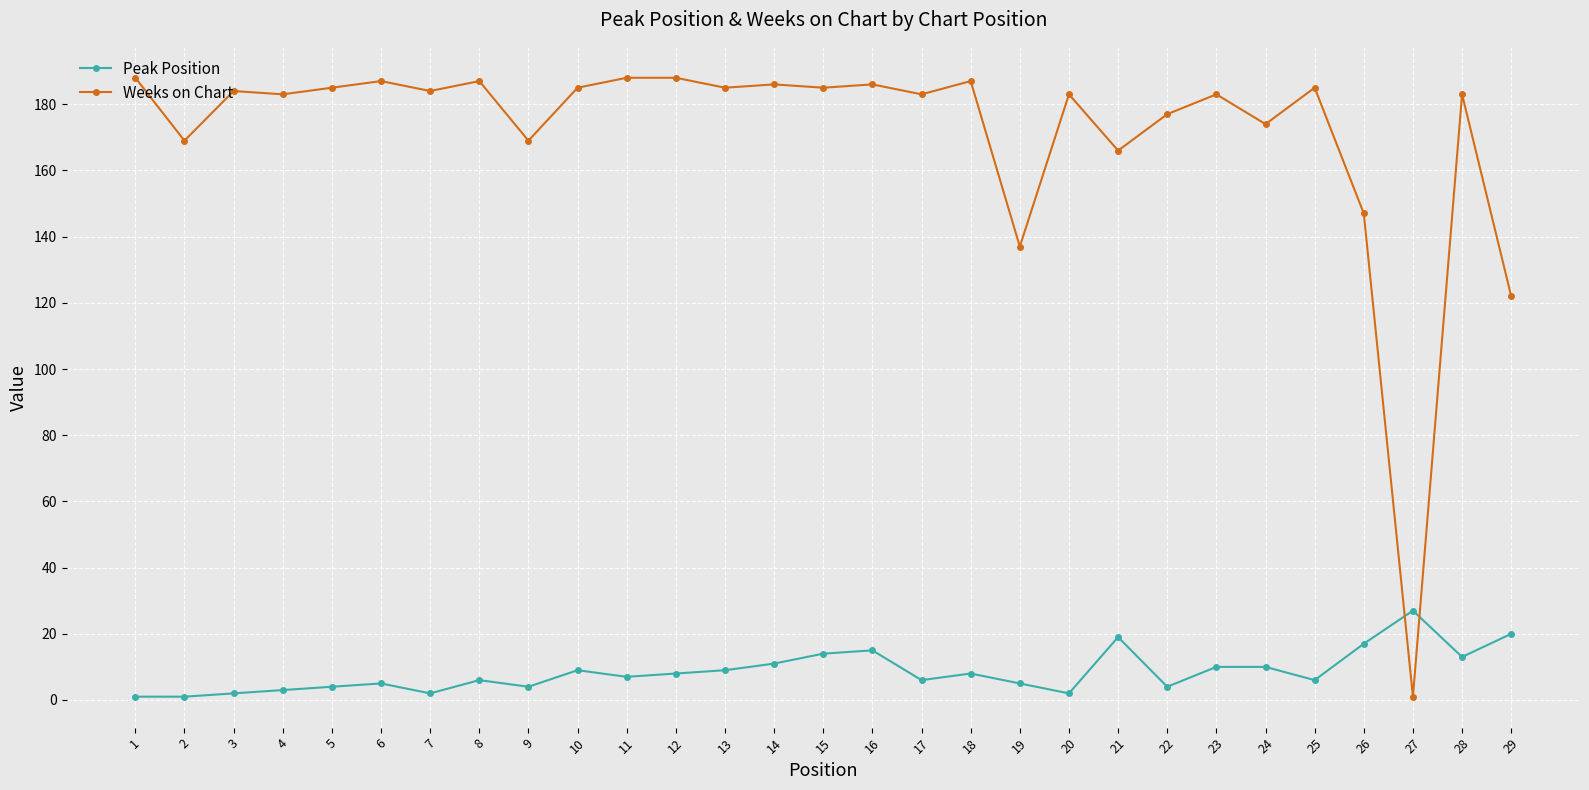

Which series has the widest spread of values?

Weeks on Chart